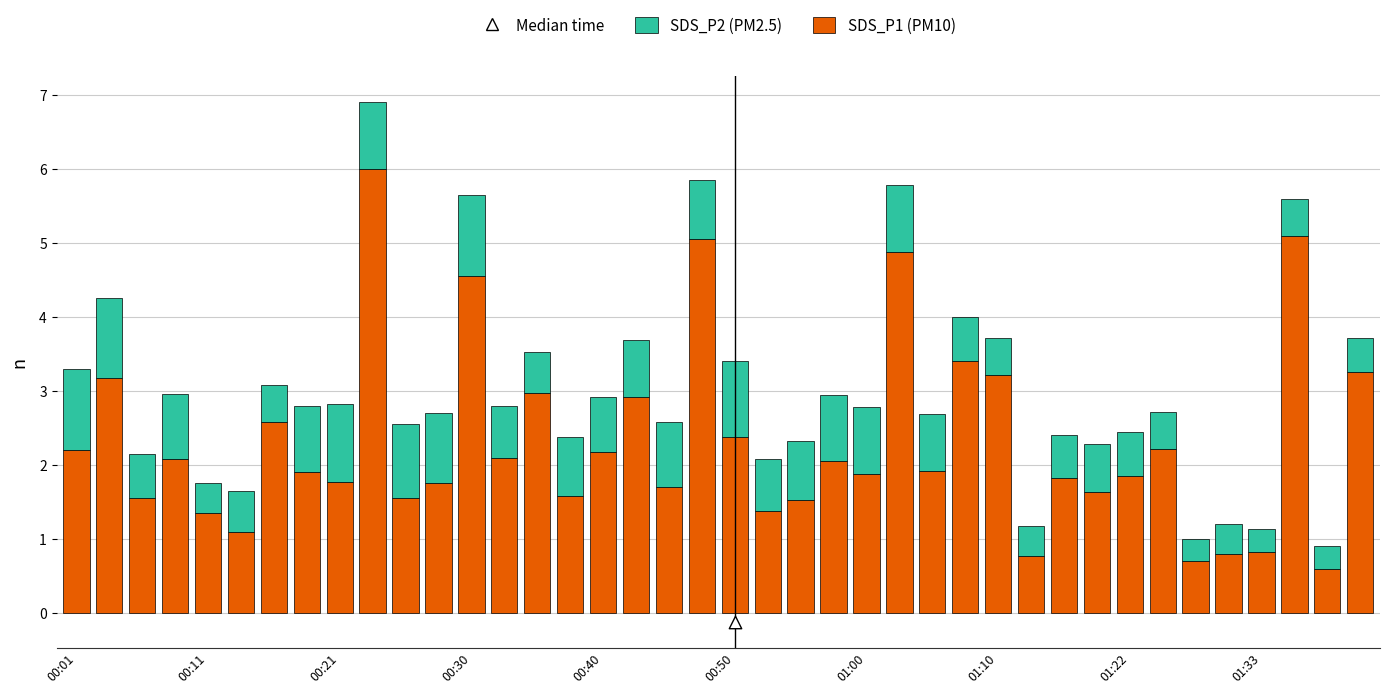

Which series contains the highest Y value?

SDS_P1